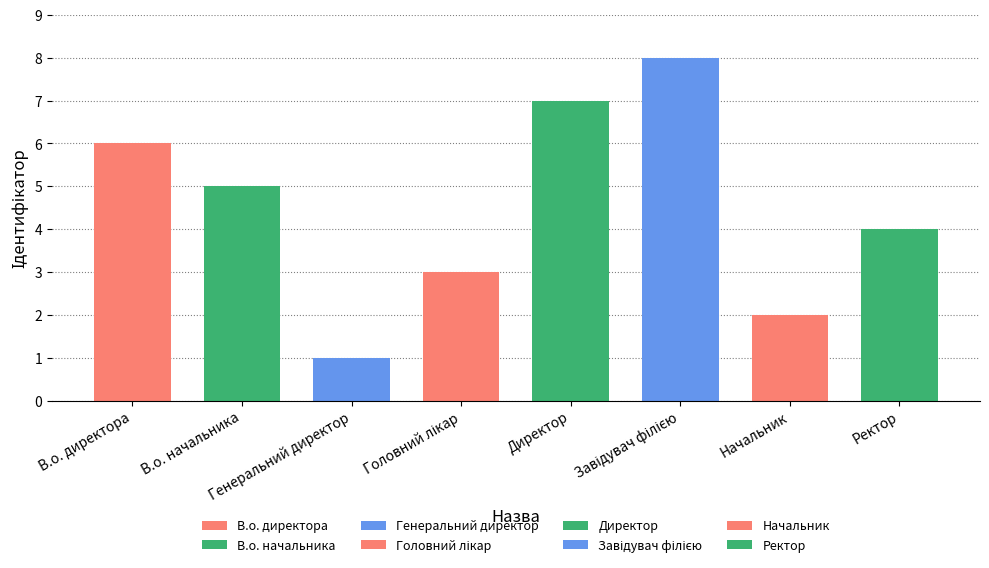

Reading left to right, what are all the values shown in this chart?

В.о. директора=6	В.о. начальника=5	Генеральний директор=1	Головний лікар=3	Директор=7	Завідувач філією=8	Начальник=2	Ректор=4